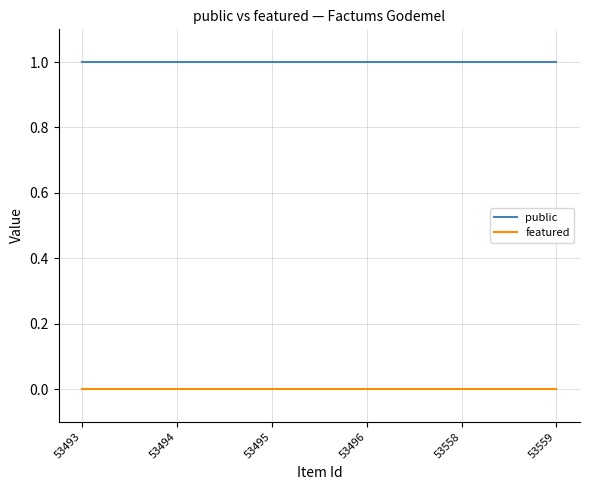

List the series in order of their overall mean, lowest first.

featured, public